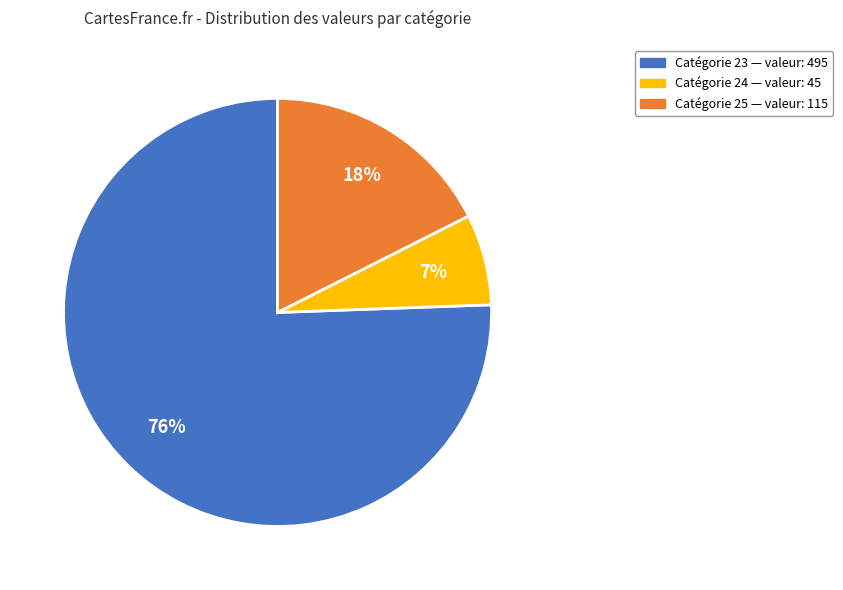

To the nearest percent, what is the average slice percentage?

33%